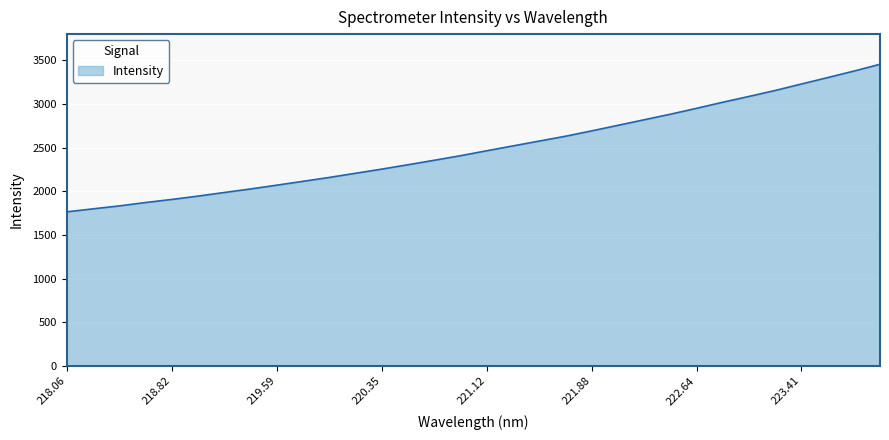

What is the smallest value displayed?

1763.8